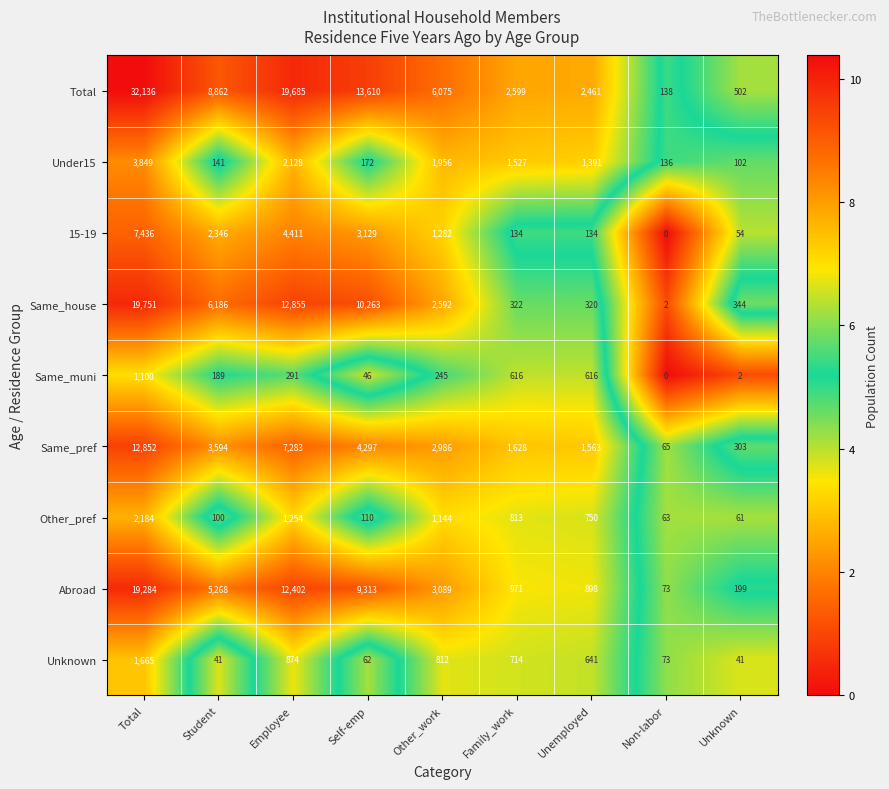

What is the total value across all series at Unknown?

1608